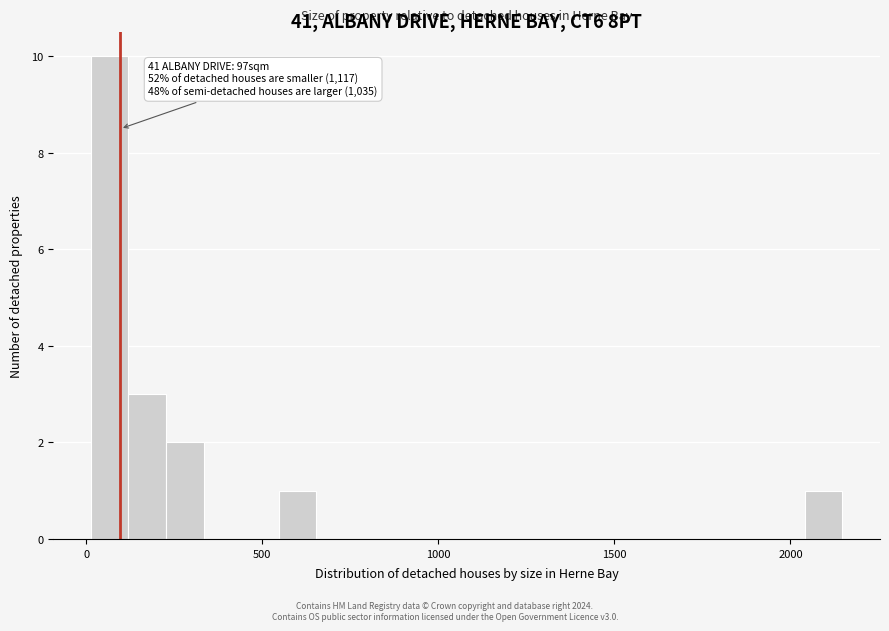

Read against the x-axis, roughly where is the centre of the tallest bar?

50